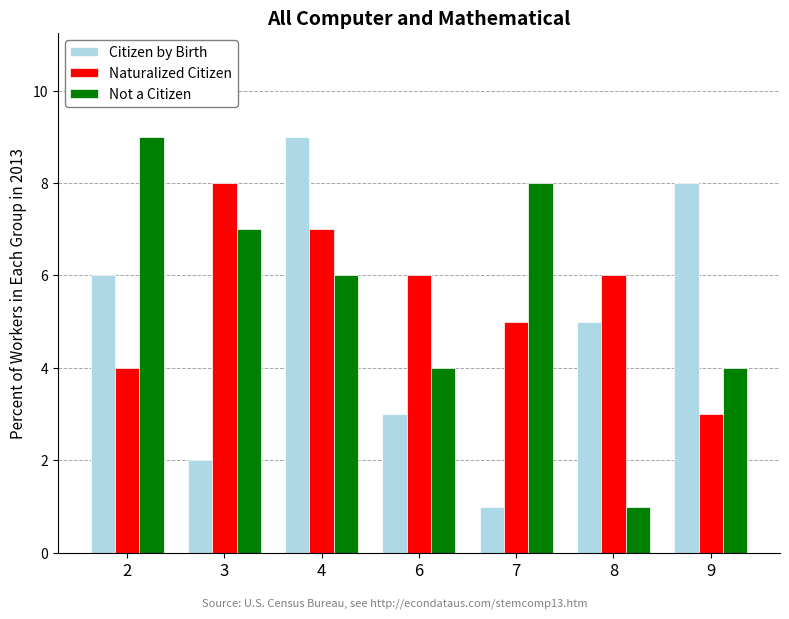

What is the total value across all series at 6?

13